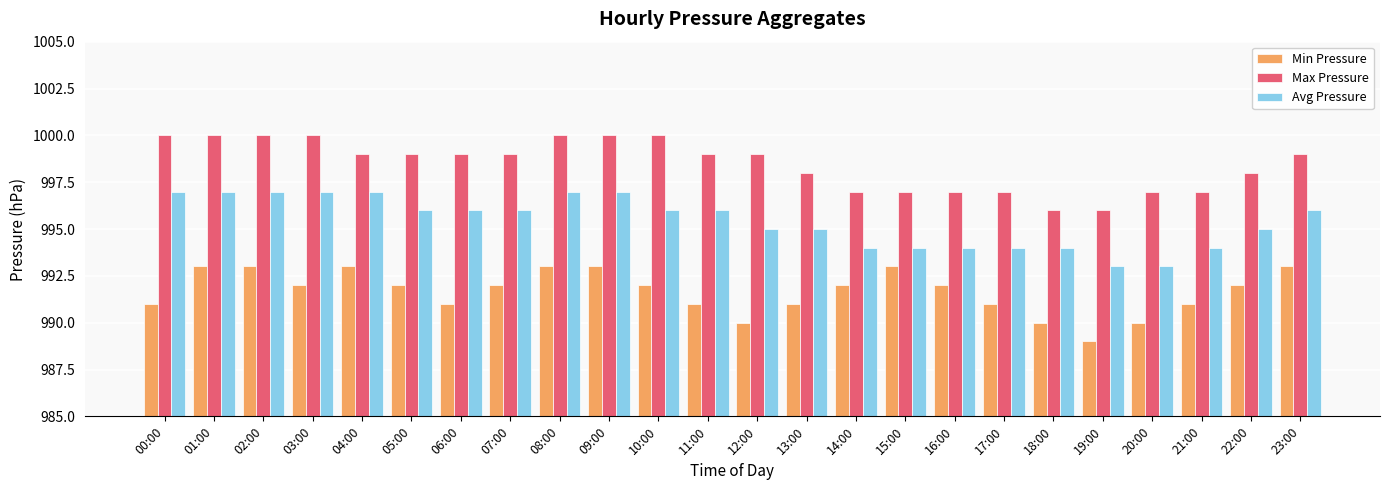

What is the value of the Avg Pressure bar at the 3rd from the left?

997